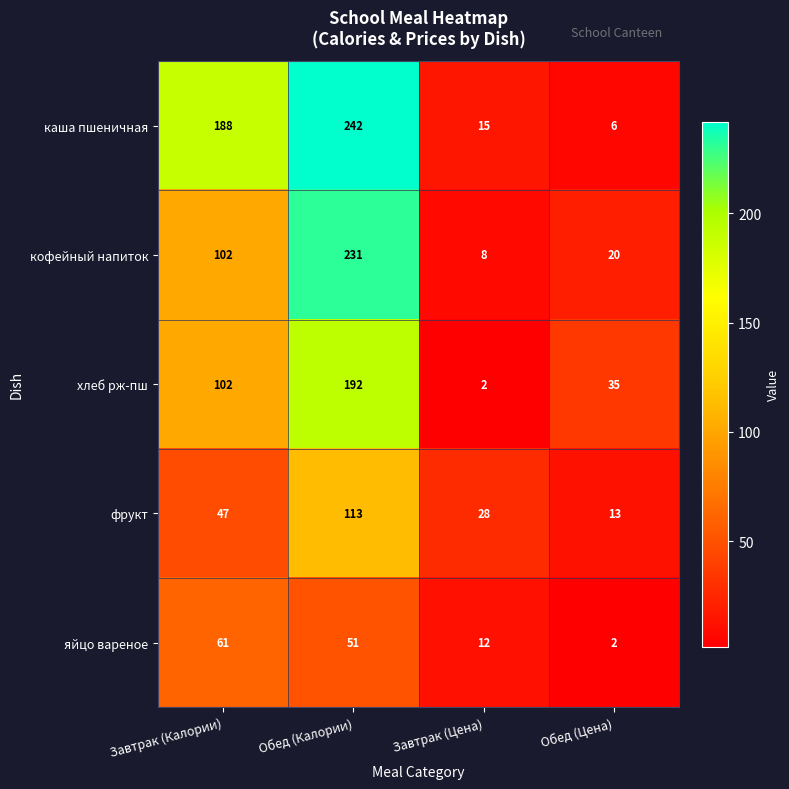

At which label is яйцо вареное closest to 31?

Завтрак (Цена)